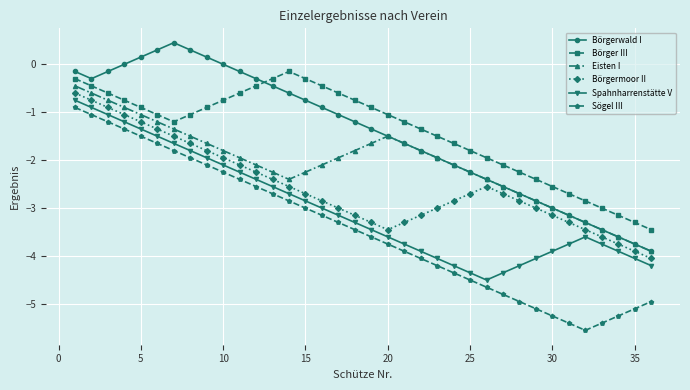

True or false: Börgerwald I and Sögel III cross at least once.

False